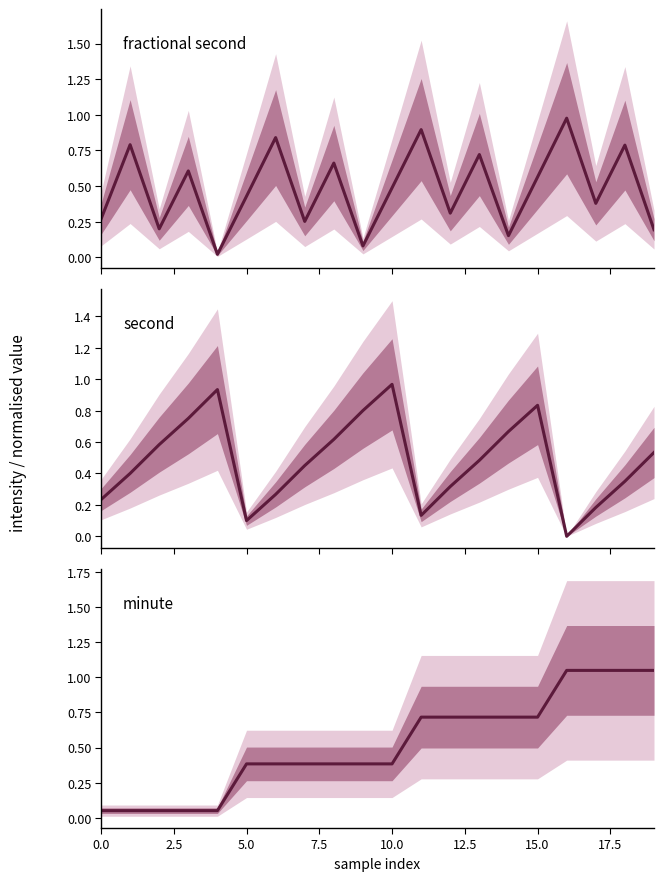

True or false: minute has more than 1 points higher than both neighbors.

False